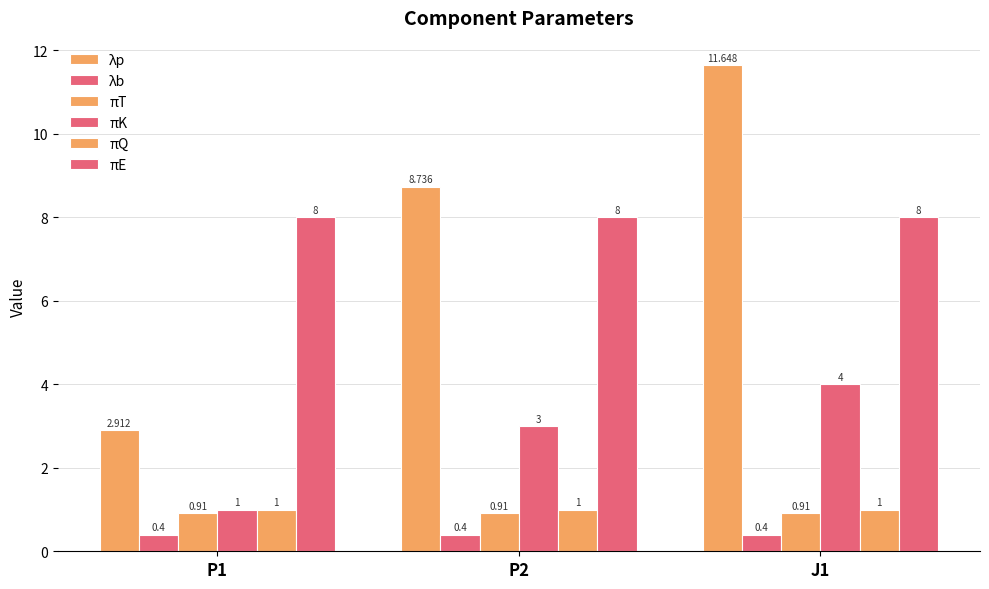

How many groups of bars are there?

3